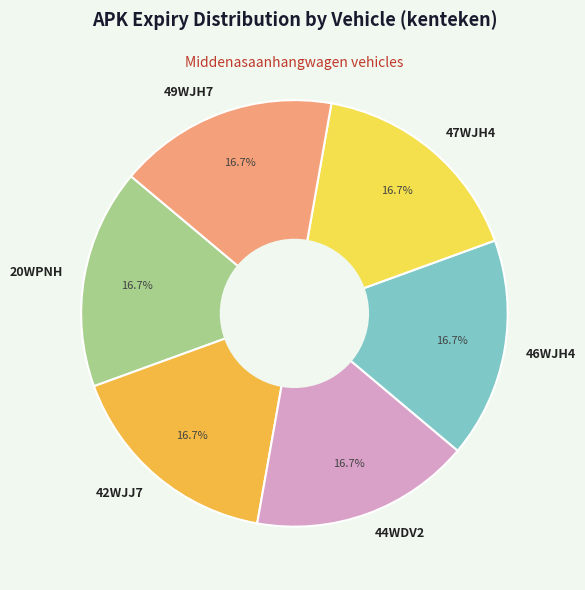

Combined, what portion of the pie is 20WPNH and 46WJH4?

33.3%